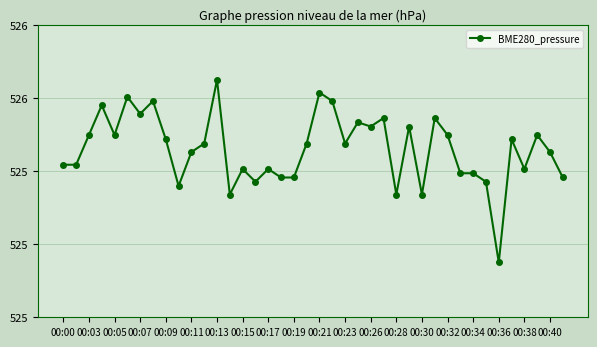

What is the label of the 12th point from the left?

00:23